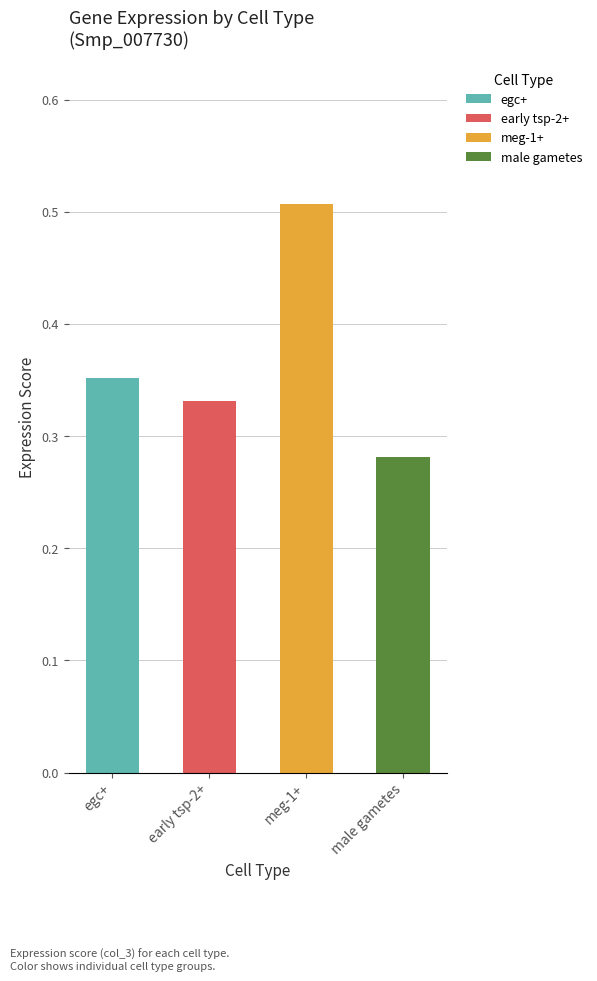

What is the minimum value shown in the chart?

0.3